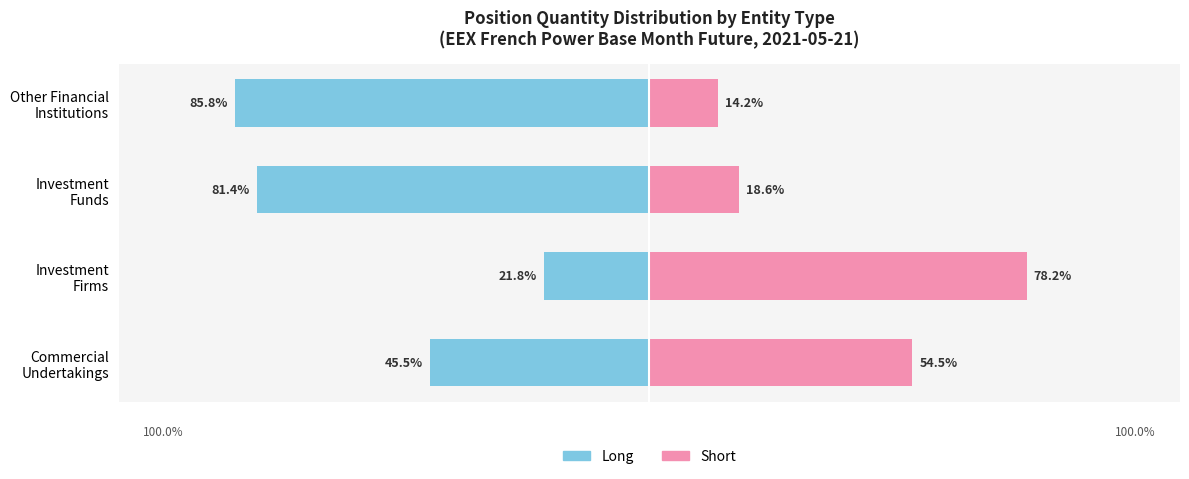

How many groups of bars are there?

4